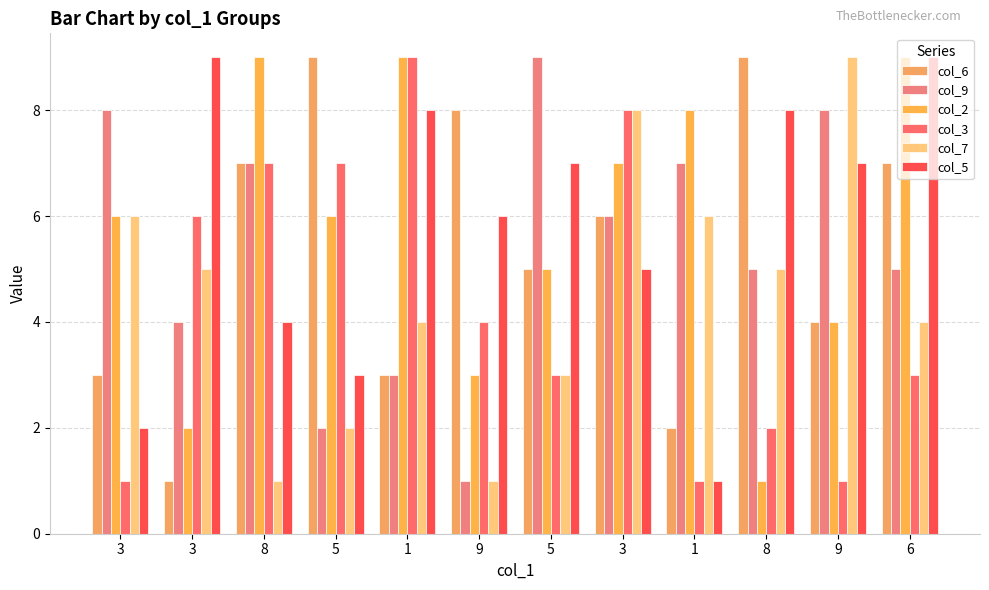

Where is col_3 nearest to the value 5?

3